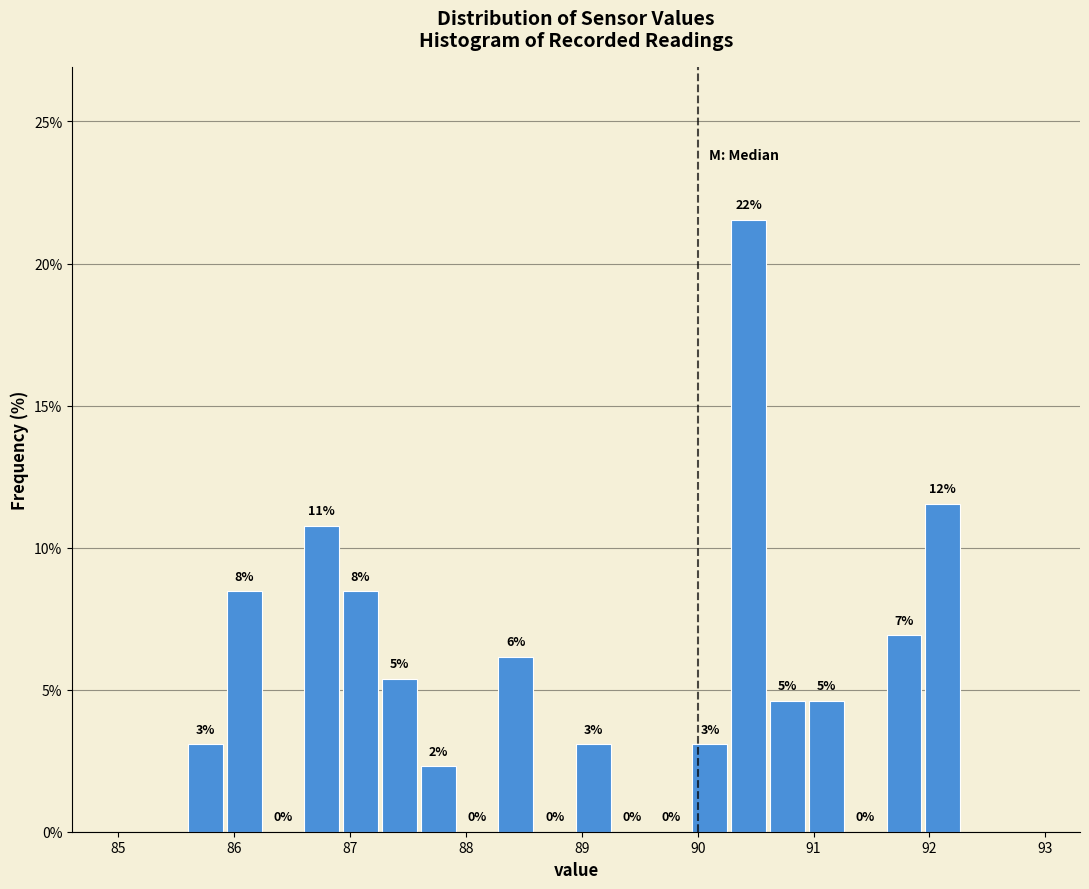

Around what value on the x-axis is the tallest bar? Give the approximate position of its centre, as read against the axis.

90.4